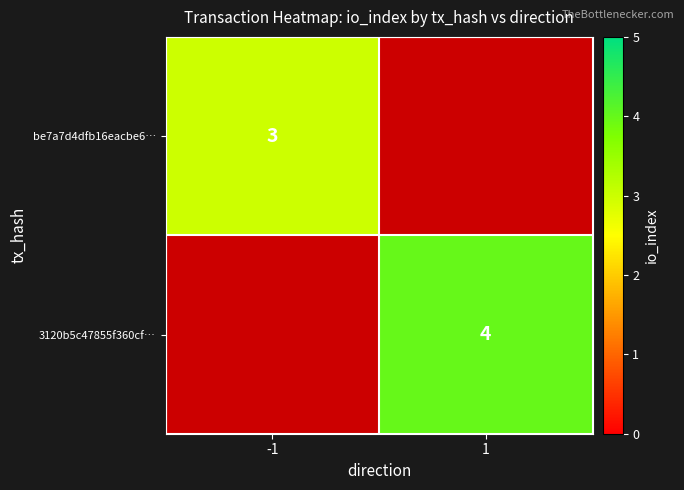

Which has a higher value, -1 or 1?

1